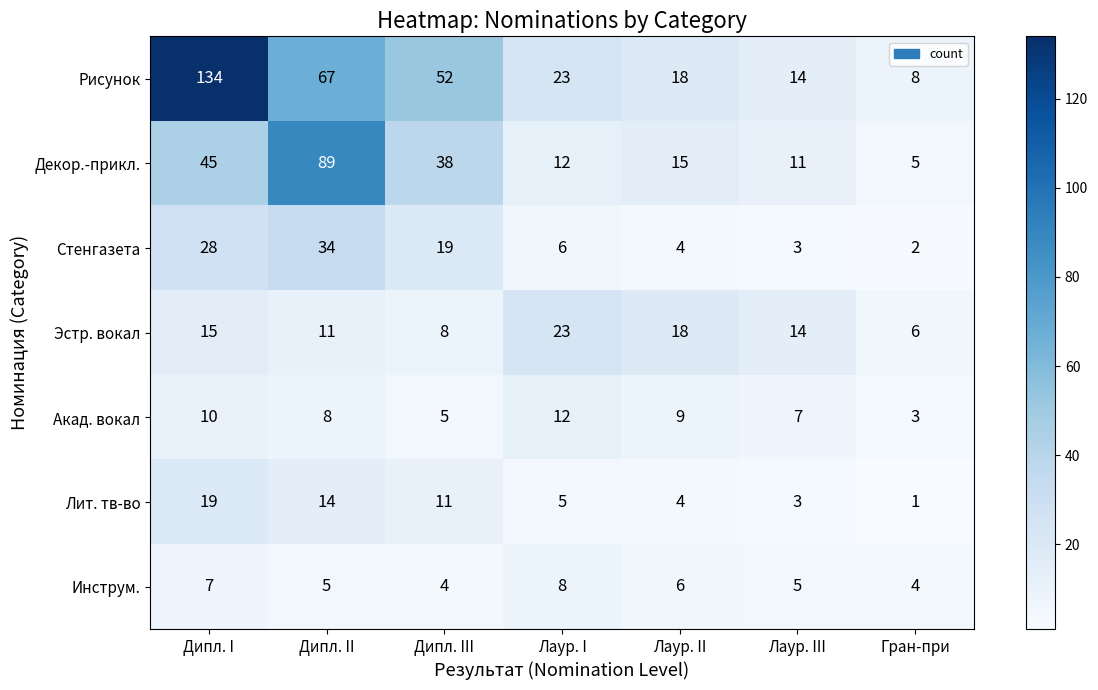

Rank the series by their maximum value, from highest to lowest.

Рисунок, Декор.-прикл., Стенгазета, Эстр. вокал, Лит. тв-во, Акад. вокал, Инструм.